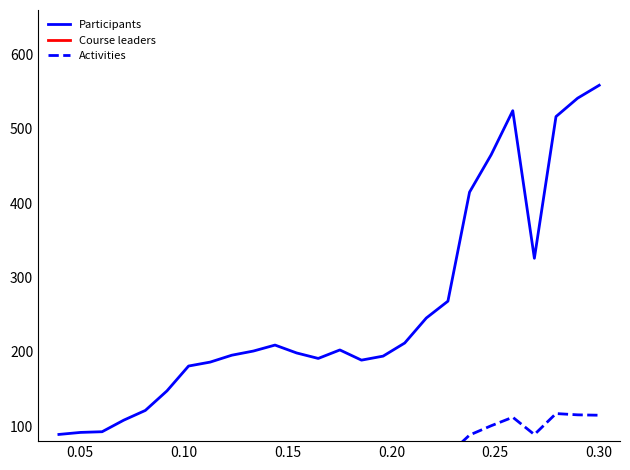

True or false: Activities and Participants intersect in this chart.

False